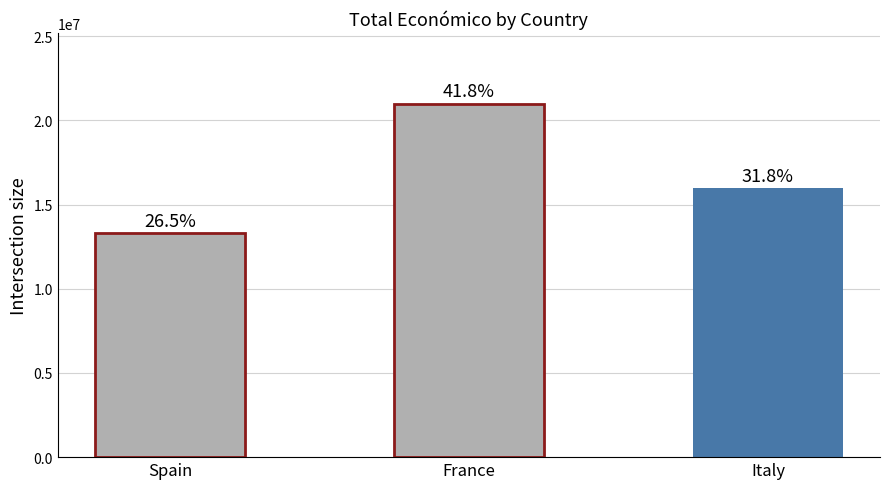

Are the bars grouped side by side (vs. stacked)?

No